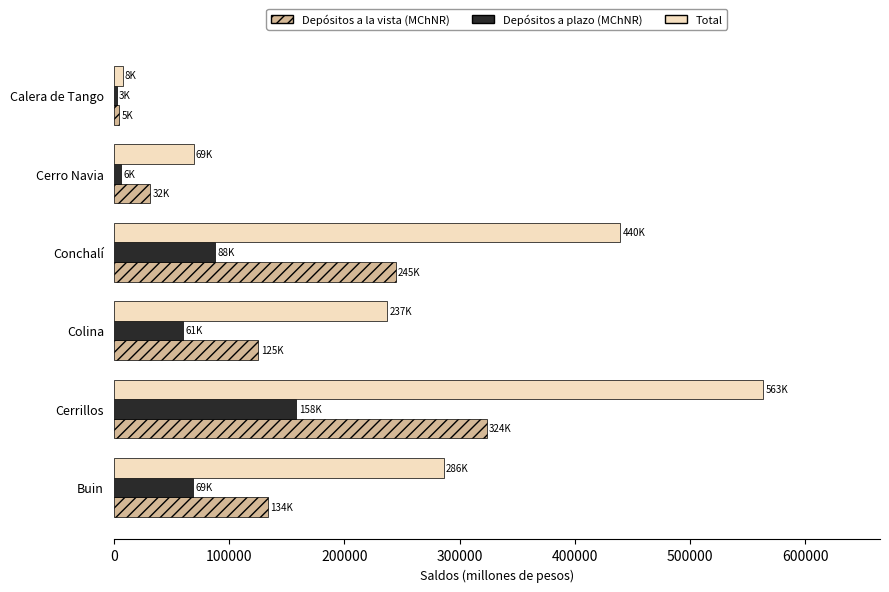

The value of Depósitos a plazo (MChNR) at Cerrillos is 208942.9. True or false?

False